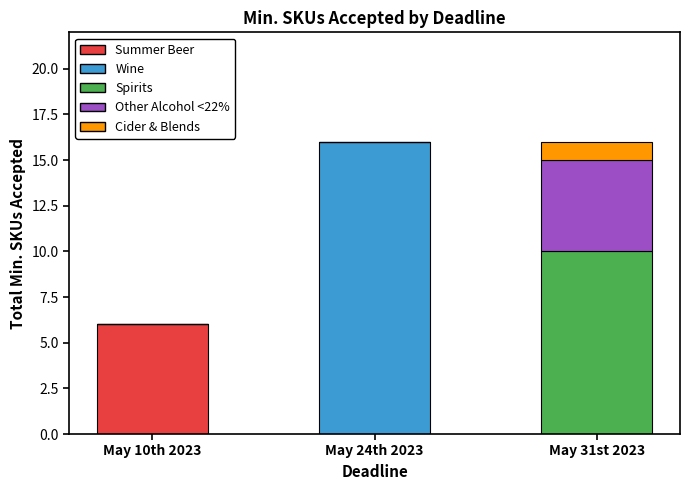

Count the number of categories in the chart.

3